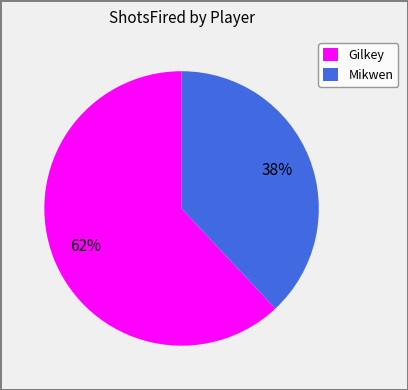

To the nearest percent, what is the difference between the Mikwen and Gilkey slice percentages?

24%